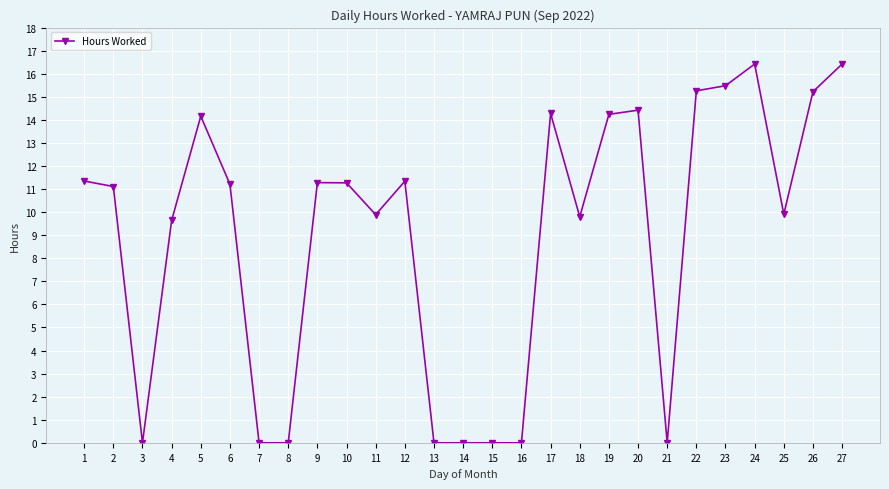

What is the value of the 24th point from the left?

16.4